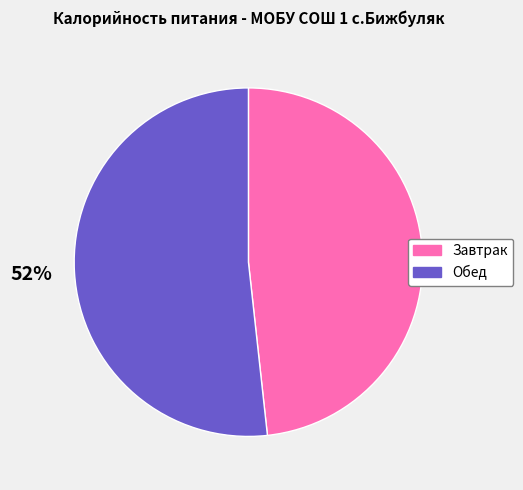

Which category accounts for the majority?

Обед